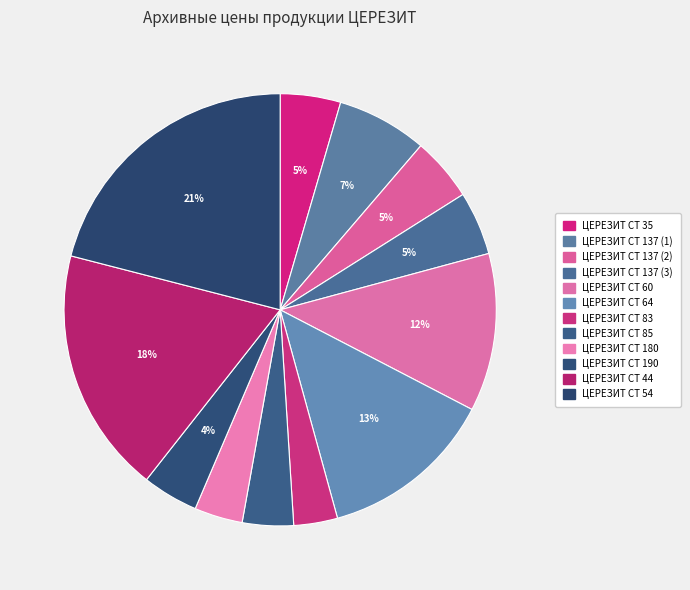

True or false: ЦЕРЕЗИТ СТ 190 accounts for 4% of the total.

True